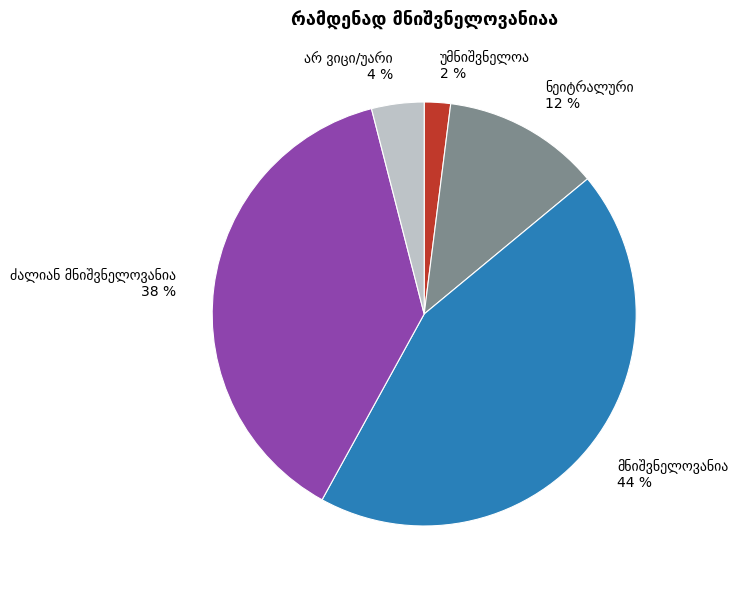

Count the number of slices in the pie.

5